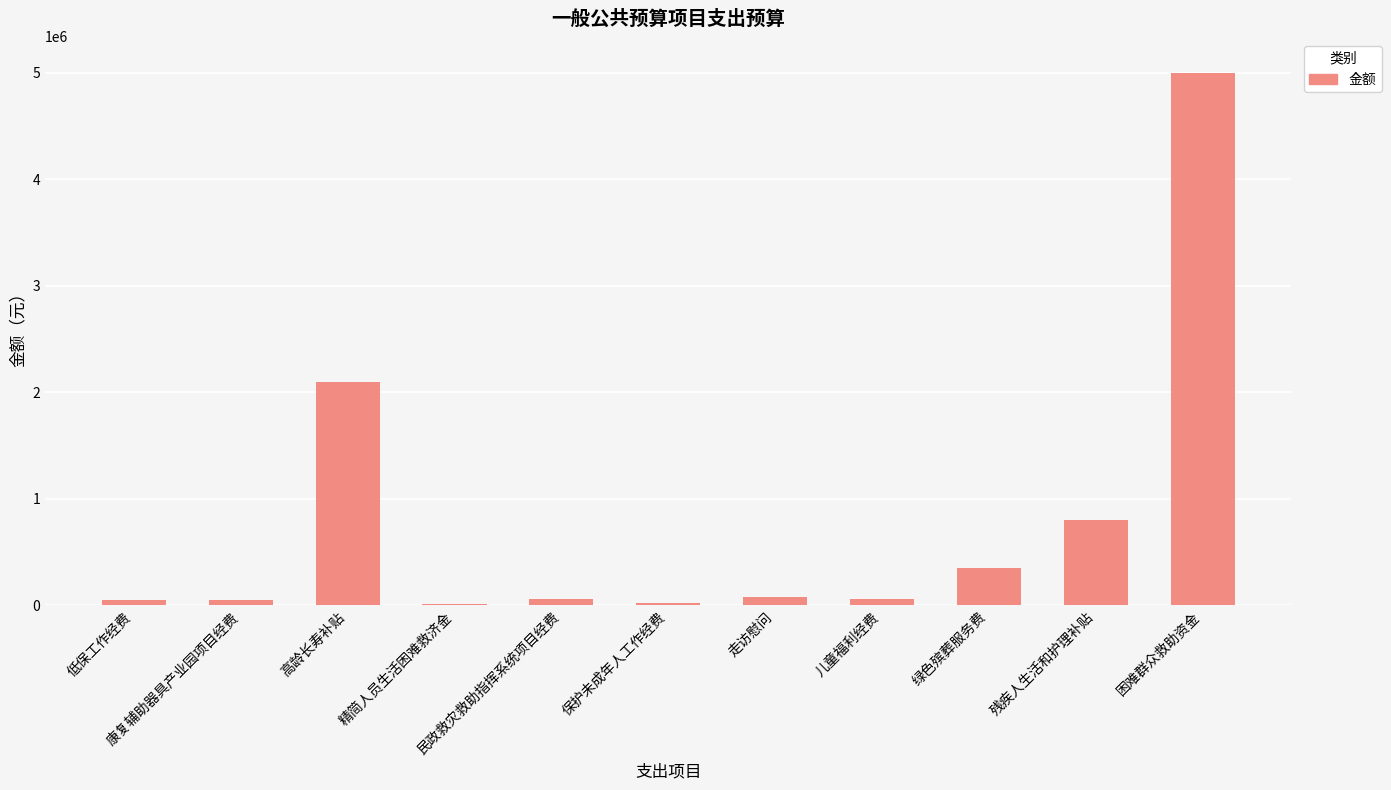

What is the maximum value shown in the chart?

5000000